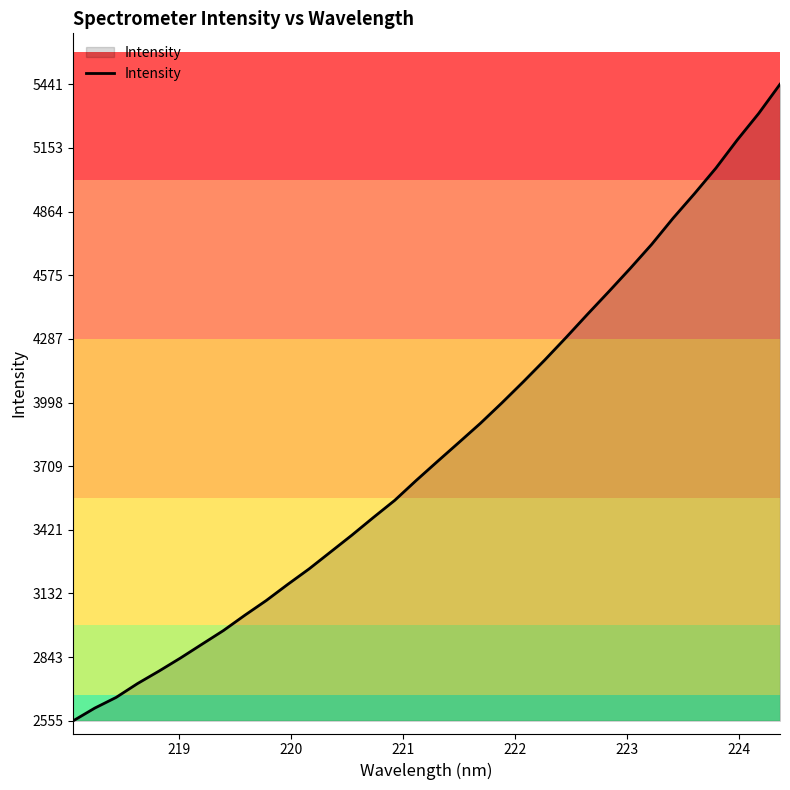

What is the maximum value shown in the chart?

5441.4